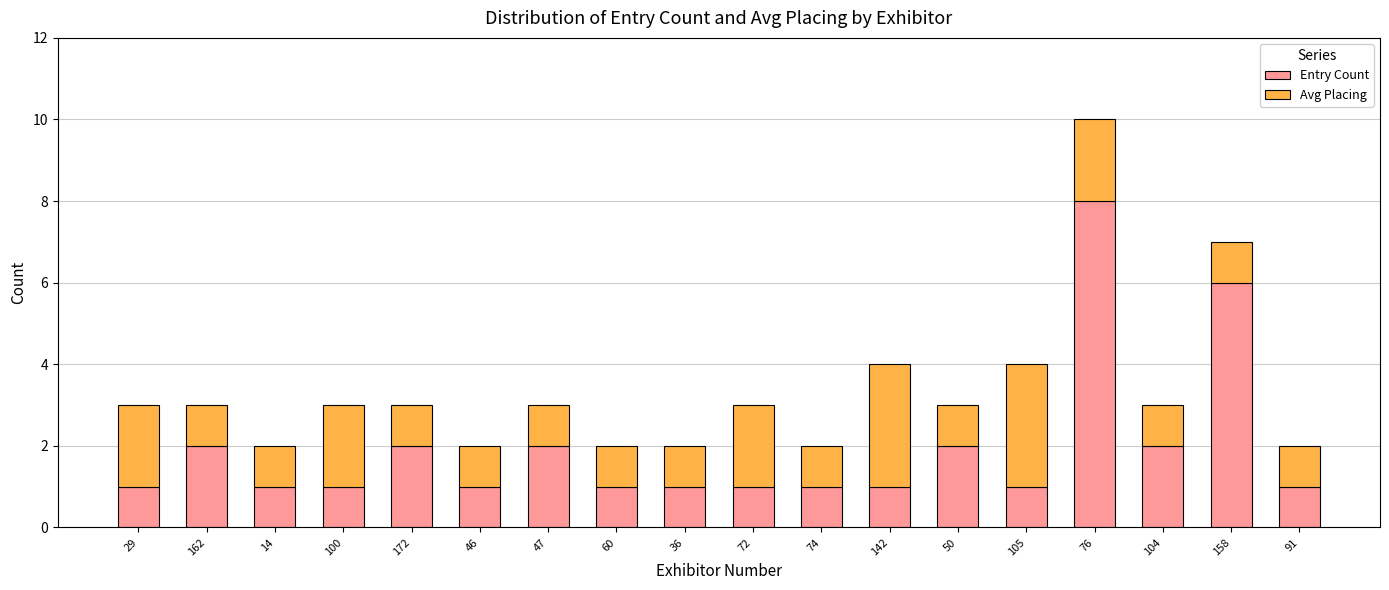

Which category has the highest value in the Entry Count series?

76